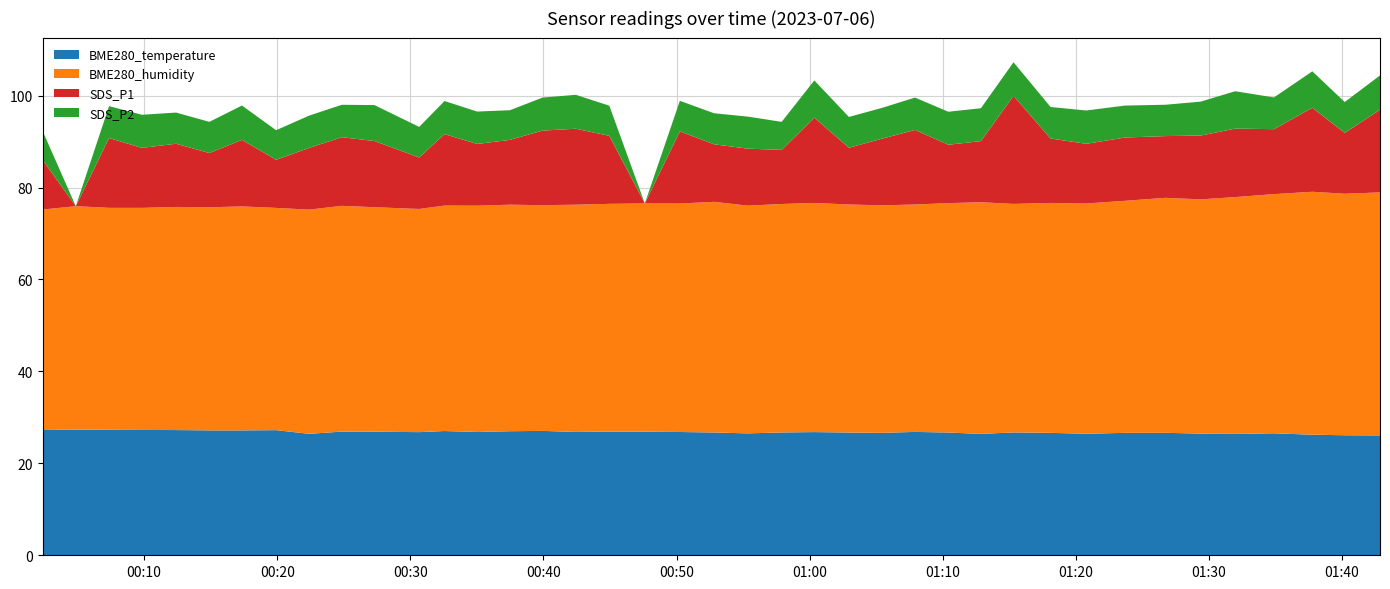

Reading left to right, extract all data points from this chart.

BME280_temperature: 27.2	27.3	27.3	27.3	27.2	27.2	27.2	27.2	26.4	26.9	26.9	26.8	27.0	26.8	27.0	27.1	26.8	26.9	26.9	26.8	26.7	26.5	26.7	26.8	26.7	26.6	26.8	26.7	26.4	26.7	26.6	26.4	26.6	26.6	26.5	26.4	26.5	26.2	26.1	26.1
BME280_humidity: 48.0	48.6	48.3	48.3	48.5	48.5	48.7	48.4	48.8	49.1	48.8	48.5	49.0	49.2	49.3	49.1	49.4	49.5	49.7	49.7	50.2	49.5	49.7	49.9	49.6	49.5	49.5	49.9	50.4	49.7	50.0	50.1	50.5	51.1	51.0	51.5	52.0	52.9	52.5	52.9
SDS_P1: 10.7	0.0	15.2	13.1	13.8	11.8	14.5	10.5	13.4	14.9	14.4	11.2	15.6	13.4	14.1	16.2	16.5	14.8	0.0	15.7	12.5	12.4	11.8	18.6	12.3	14.5	16.2	12.7	13.3	23.5	14.0	13.0	13.8	13.4	13.9	14.9	14.1	18.3	13.2	18.0
SDS_P2: 6.2	0.0	7.0	7.2	6.8	6.8	7.5	6.4	7.0	7.0	7.8	6.7	7.2	7.0	6.5	7.2	7.4	6.5	0.0	6.7	6.8	7.0	6.1	8.1	6.7	6.7	7.0	7.2	7.2	7.3	6.8	7.2	7.0	6.8	7.4	8.1	6.9	7.9	6.7	7.5